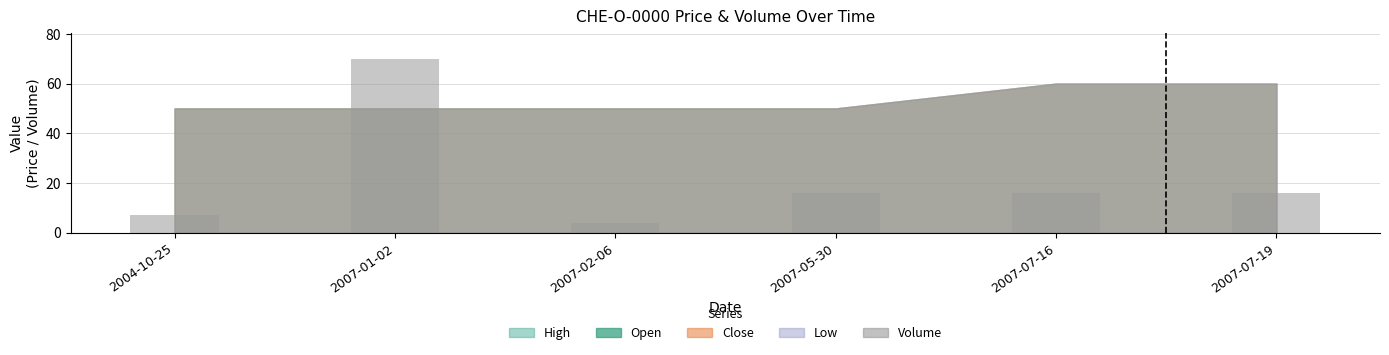

What position from the right is 2007-02-06?

4